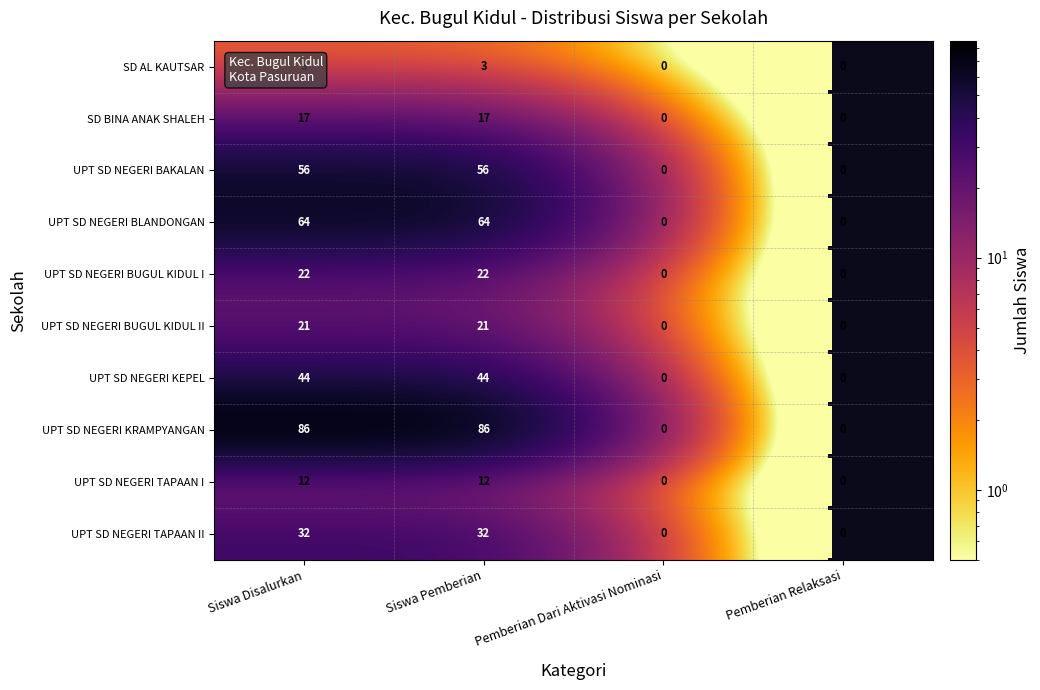

Count the SD BINA ANAK SHALEH values in the range 0 to 17.

4